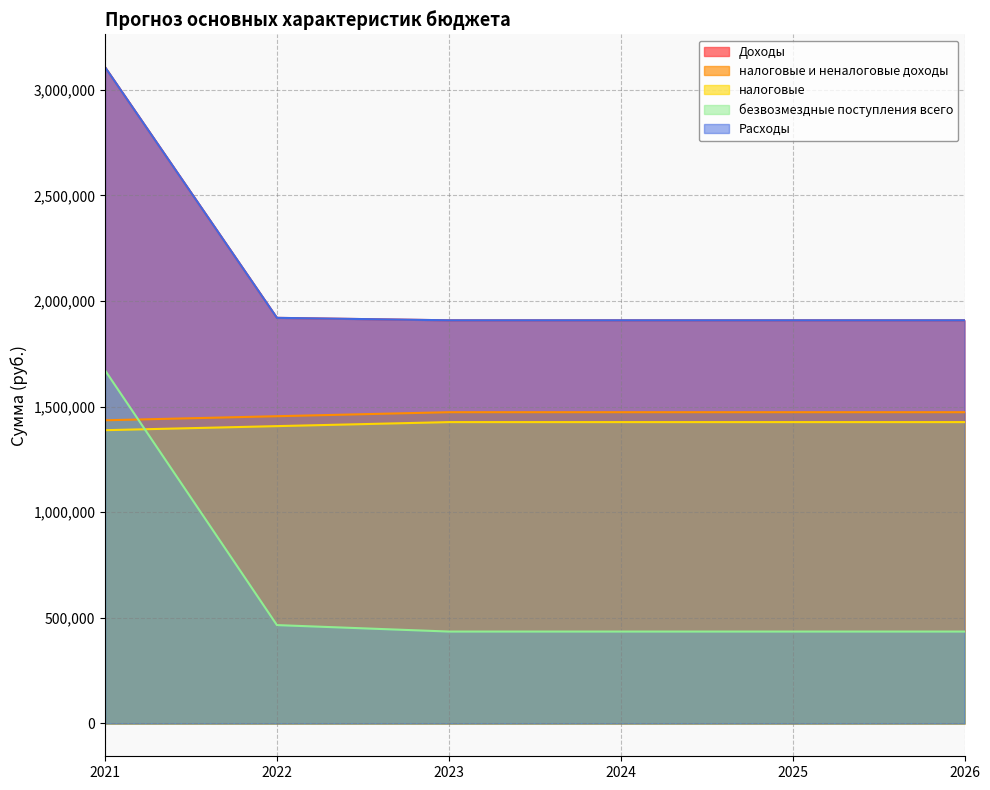

Between which two adjacent categories do безвозмездные поступления всего and налоговые first intersect?

2021 and 2022